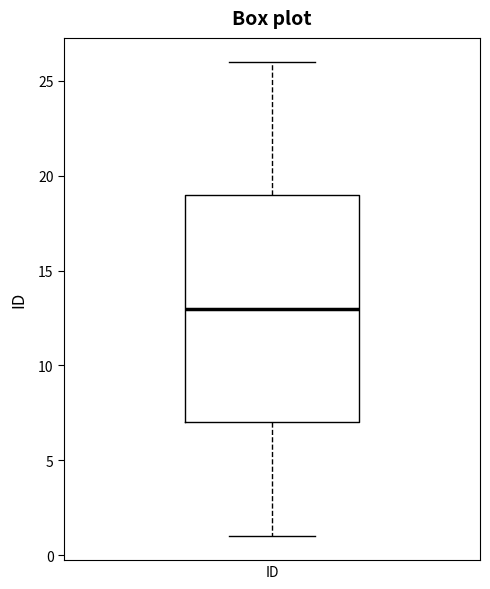

Where is the upper edge of the box for ID on the y-axis? The values are not printed on the chart, so give them approximately, as read against the axis.

19